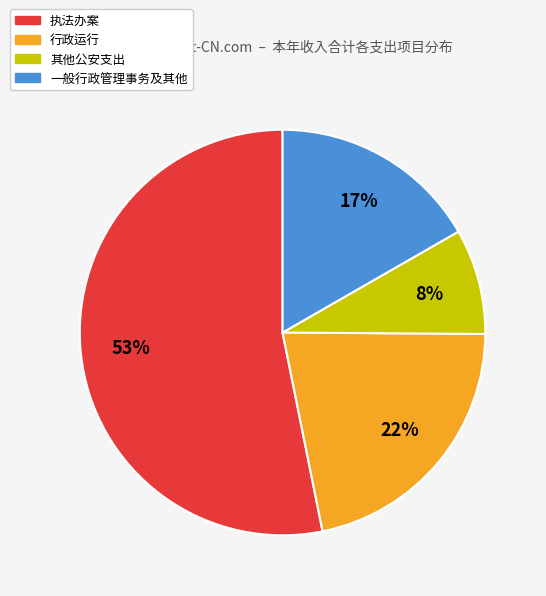

Does any single category account for the majority?

Yes